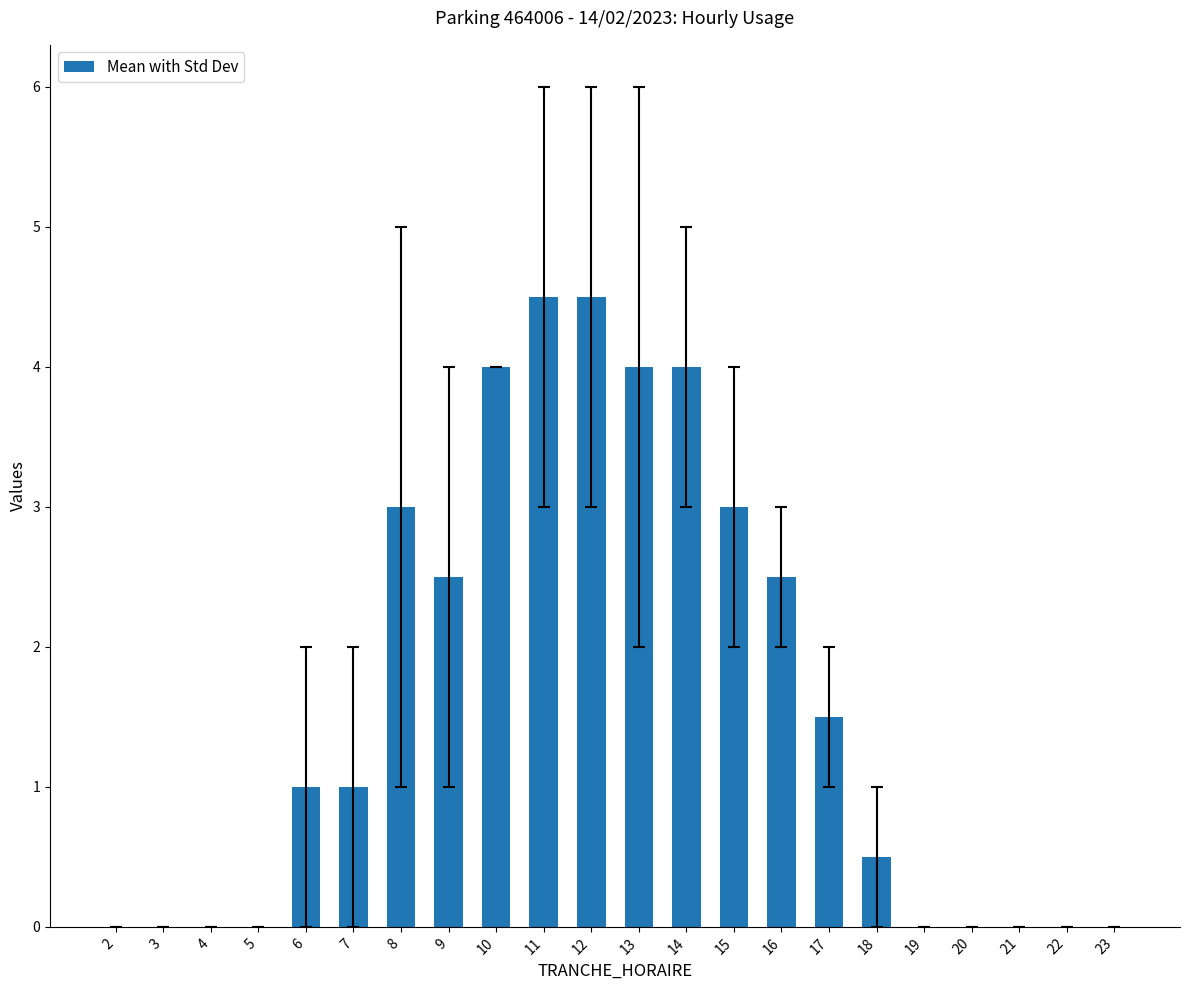

Reading left to right, transcribe all the data shown in this chart.

2=0.0	3=0.0	4=0.0	5=0.0	6=1.0	7=1.0	8=3.0	9=2.5	10=4.0	11=4.5	12=4.5	13=4.0	14=4.0	15=3.0	16=2.5	17=1.5	18=0.5	19=0.0	20=0.0	21=0.0	22=0.0	23=0.0